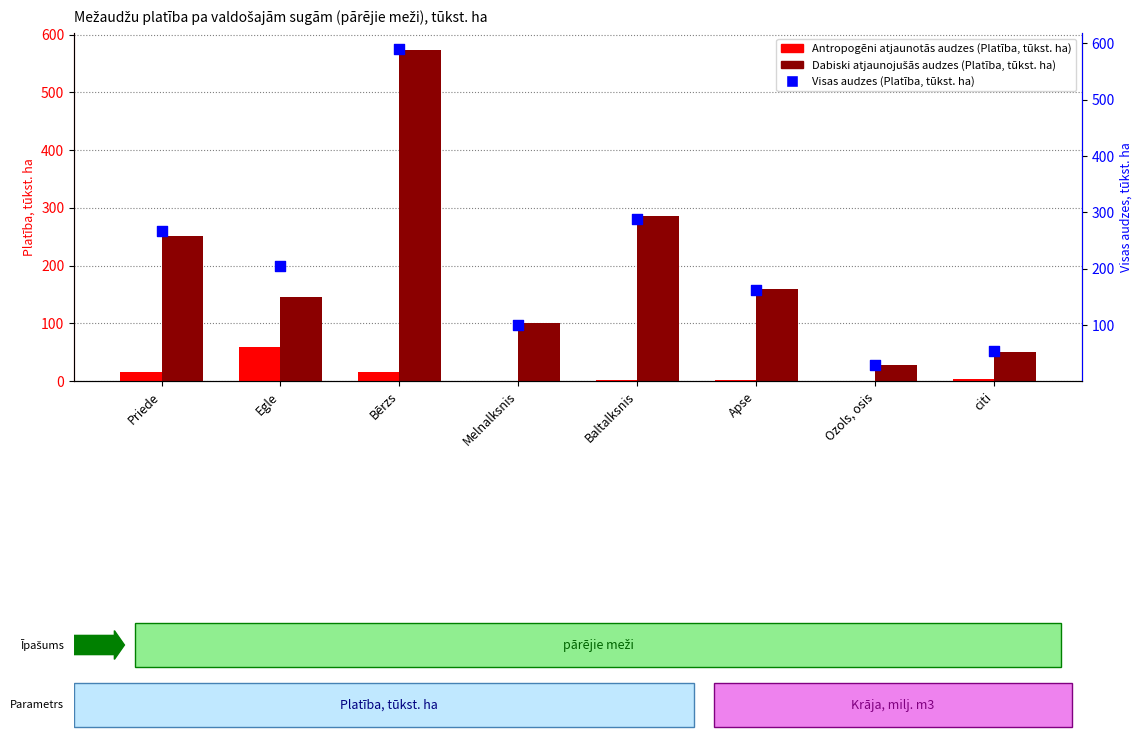

Which series has the largest total across all categories?

Visas audzes (Platība, tūkst. ha)